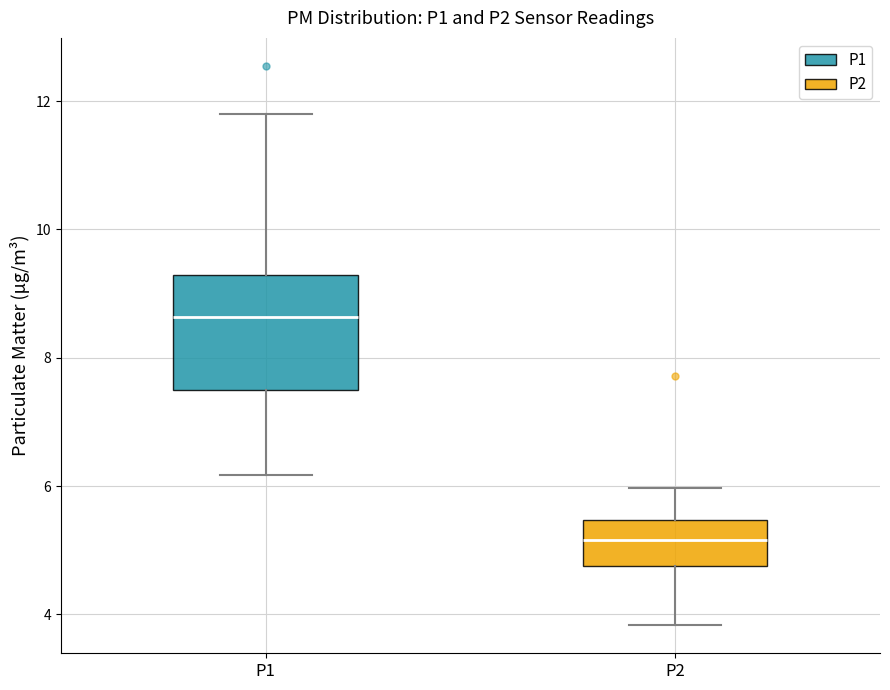

Reading left to right, transcribe this box plot: for each box, give where its median line is, the range the box spans, and where its two whiskers end, as read against the y-axis. The values are not printed on the chart, so give them approximately, as read against the axis.

P1: median 8.6, box 7.4 to 9.2, whiskers 6.2 to 11.8
P2: median 5.2, box 4.8 to 5.4, whiskers 3.8 to 6.0